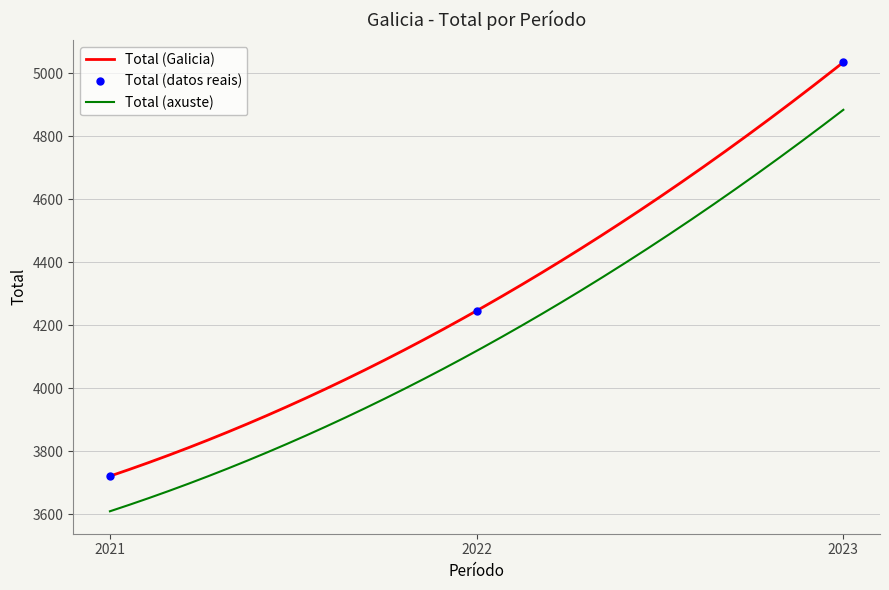

Reading left to right, list all the values displayed in this chart.

2021=3721	2022=4246	2023=5035